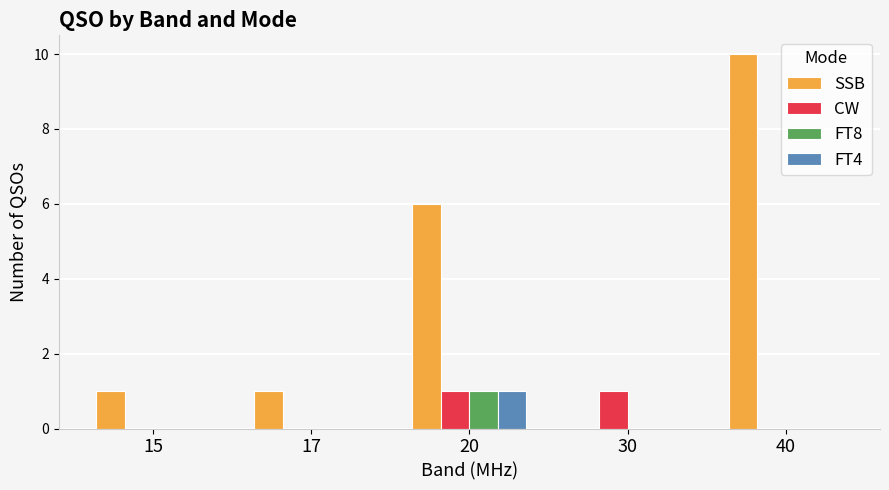

The SSB series shows 10 at 40. True or false?

True